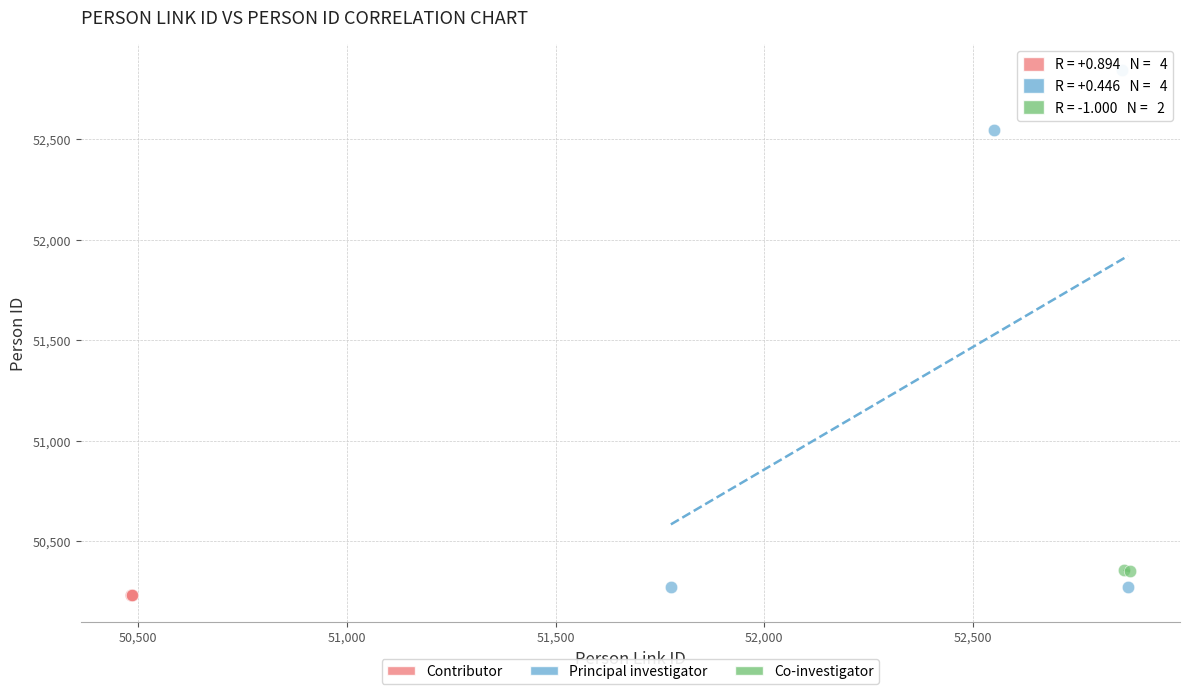

Which series reaches the minimum Y coordinate?

Contributor